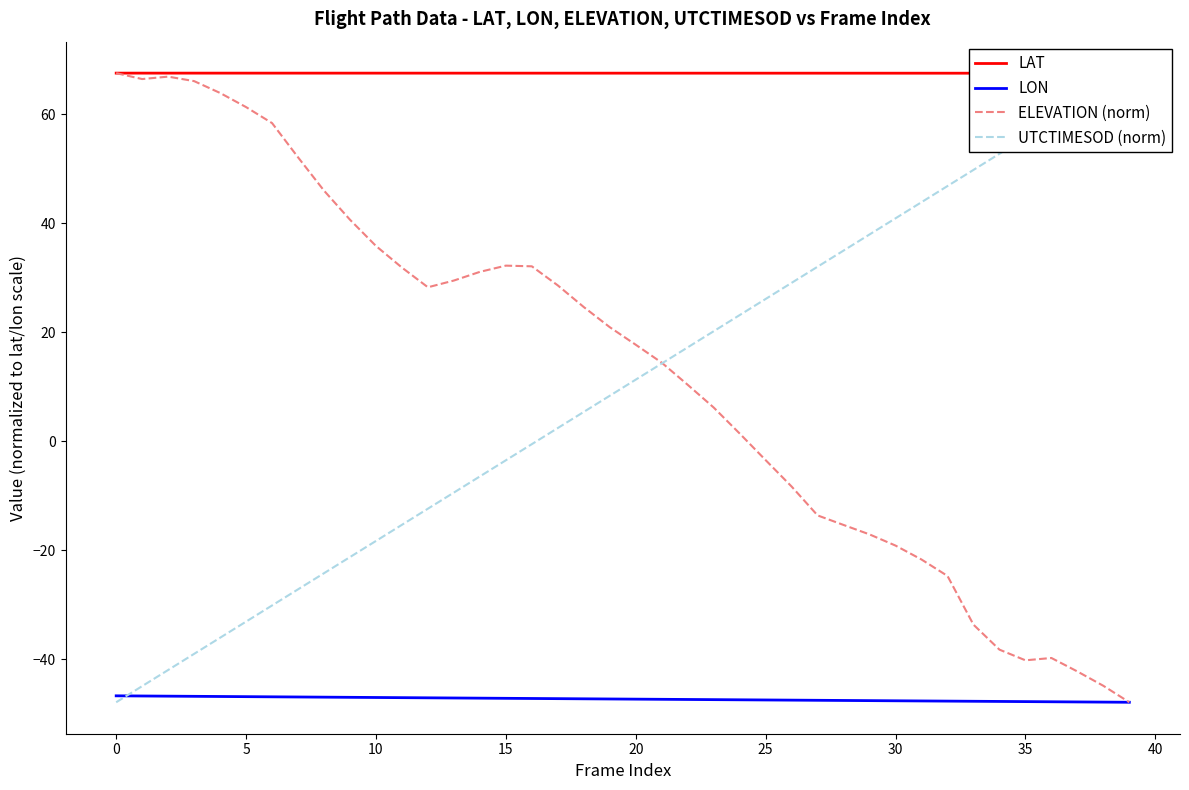

True or false: ELEVATION (norm) and LON intersect in this chart.

False